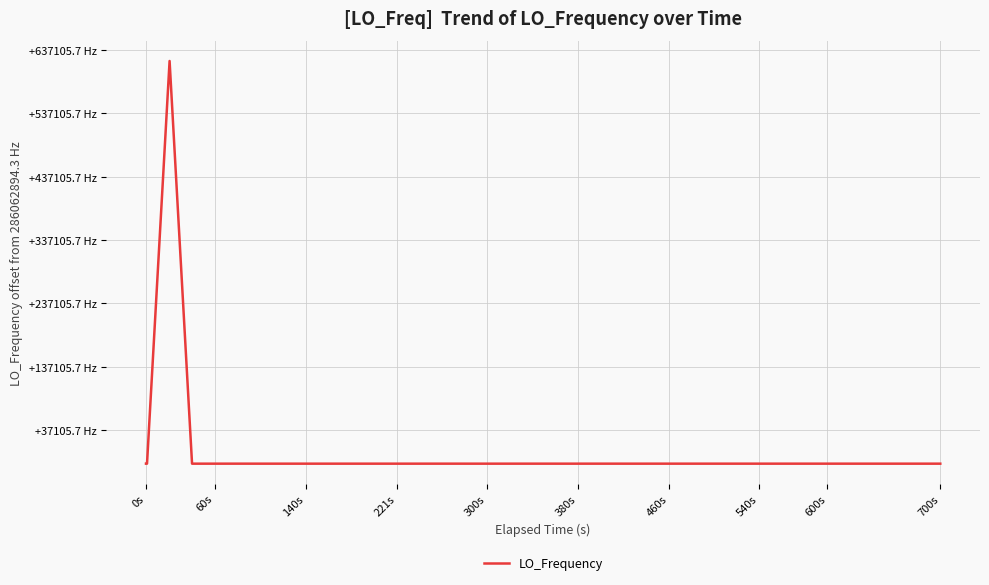

Does the chart have visible grid lines?

Yes